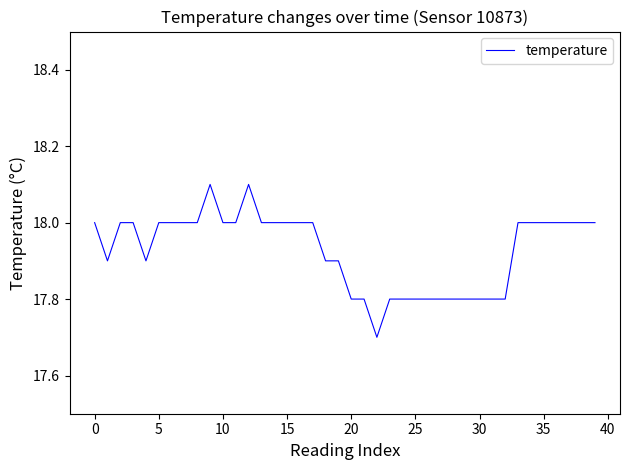

What is the difference between the maximum and minimum values?

0.4